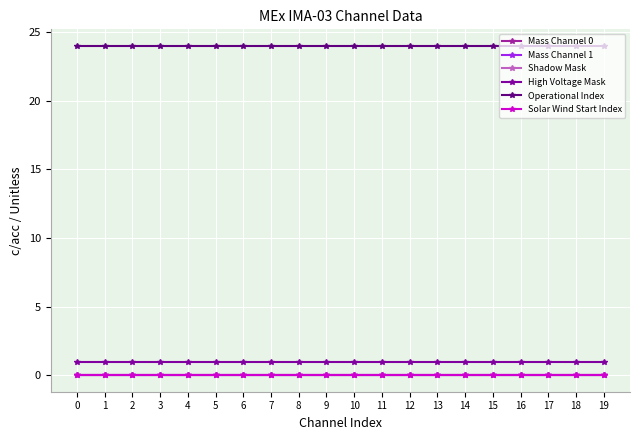

What is the difference between the highest and lowest values at 3?

24